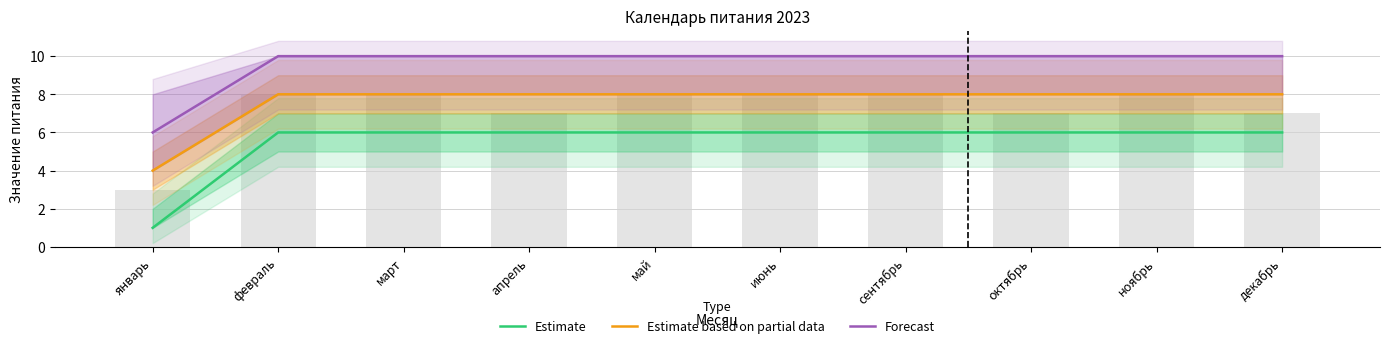

What is the sum of the Forecast values at сентябрь and апрель?

20